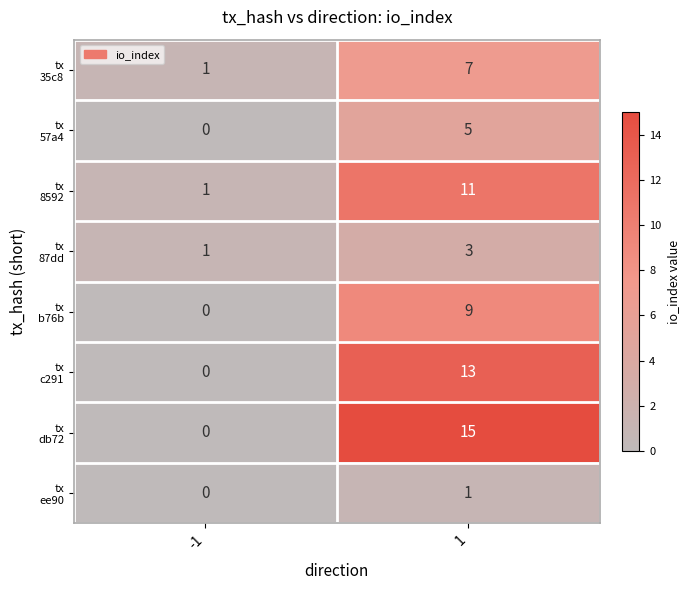

What is the difference between the highest and lowest values at 1?

14